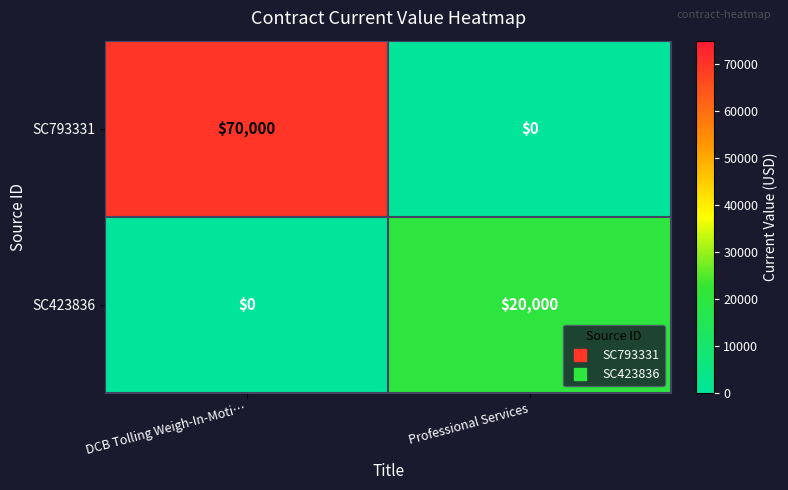

Reading left to right, transcribe all the data shown in this chart.

SC793331: DCB Tolling Weigh-In-Moti…=70000	Professional Services=0
SC423836: DCB Tolling Weigh-In-Moti…=0	Professional Services=20000